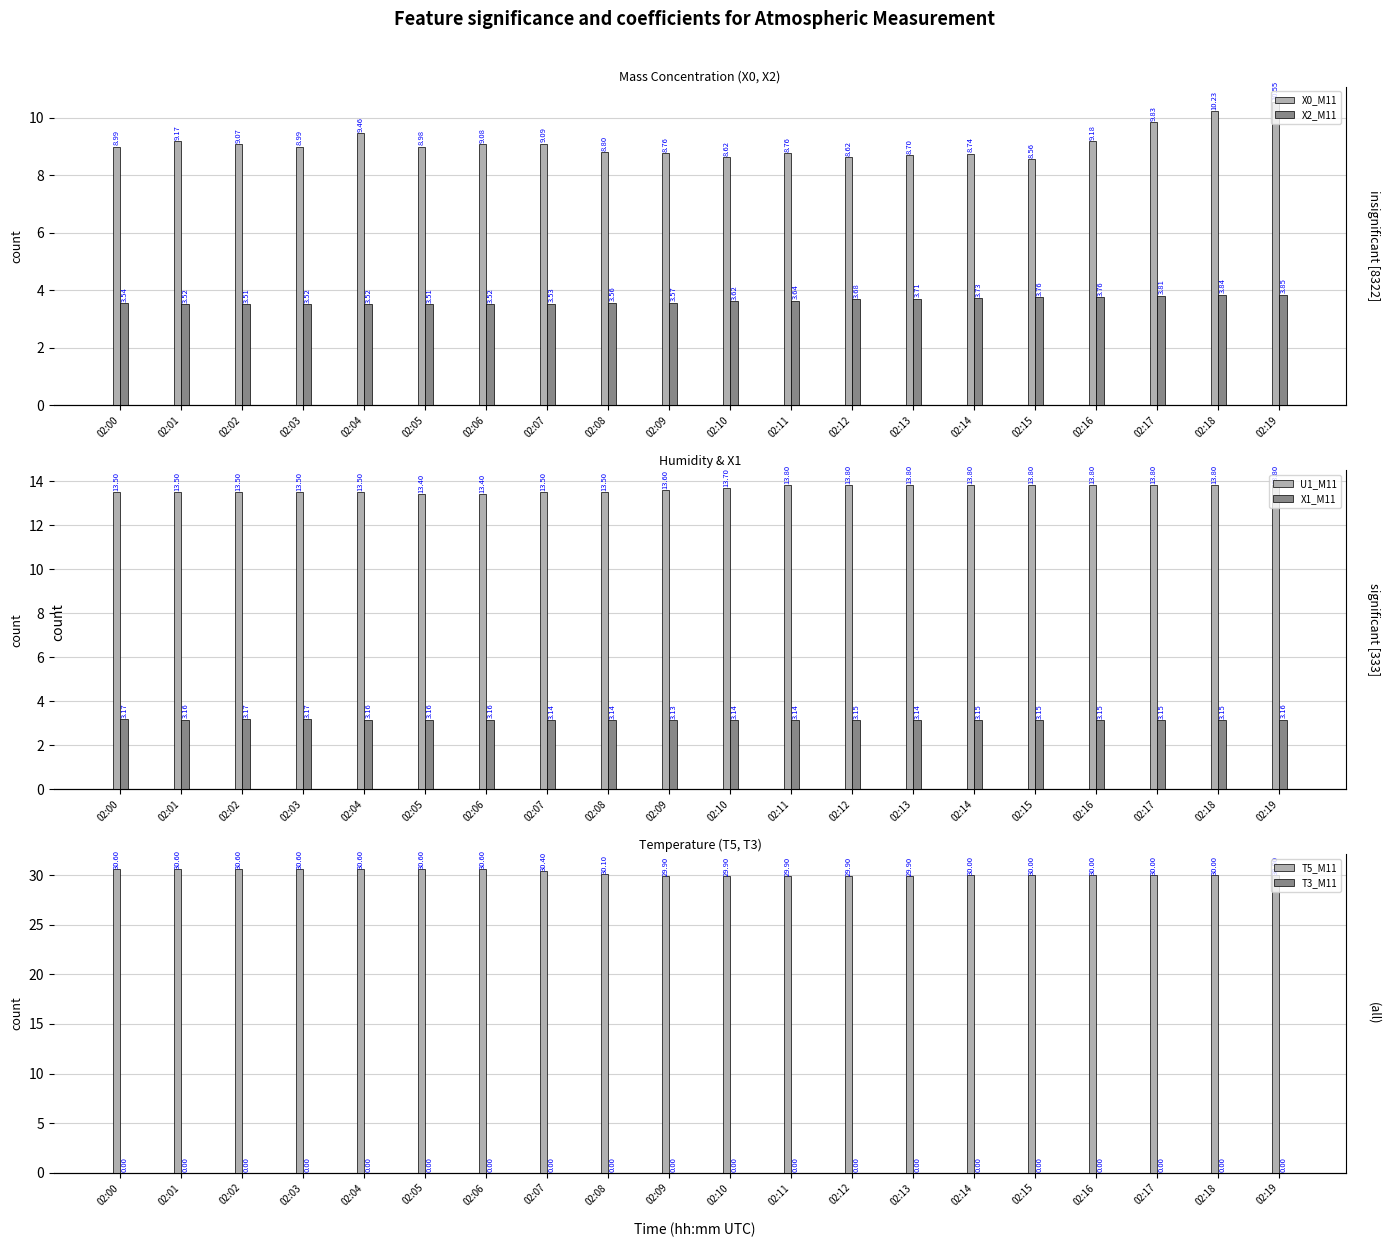

Does the chart contain stacked bars?

No